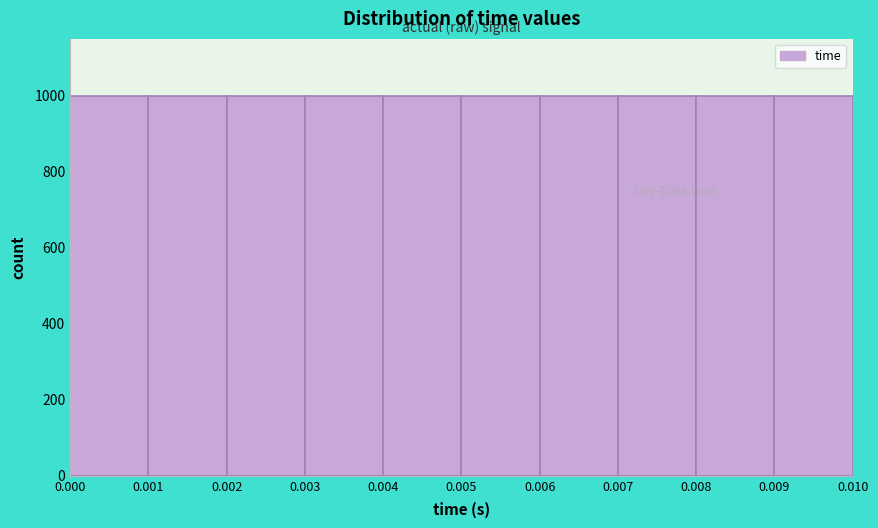

Reading left to right, list every bar in this chart as the range it spans on the x-axis followed by its height. The values are not printed on the chart, so give them approximately, as read against the axis.

0.000 to 0.001: 1000
0.001 to 0.002: 1000
0.002 to 0.003: 1000
0.003 to 0.004: 1000
0.004 to 0.005: 1000
0.005 to 0.006: 1000
0.006 to 0.007: 1000
0.007 to 0.008: 1000
0.008 to 0.009: 1000
0.009 to 0.010: 1000